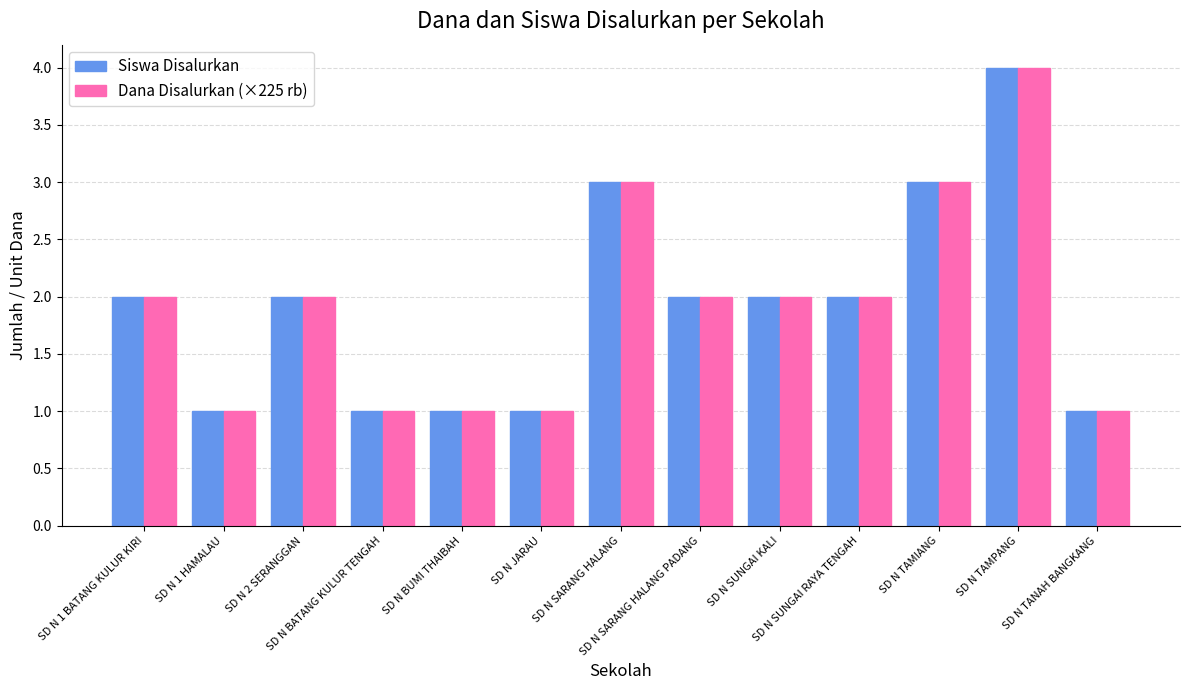

What is the difference between the Dana Disalurkan (×225 rb) values at SD N SARANG HALANG PADANG and SD N 1 HAMALAU?

1